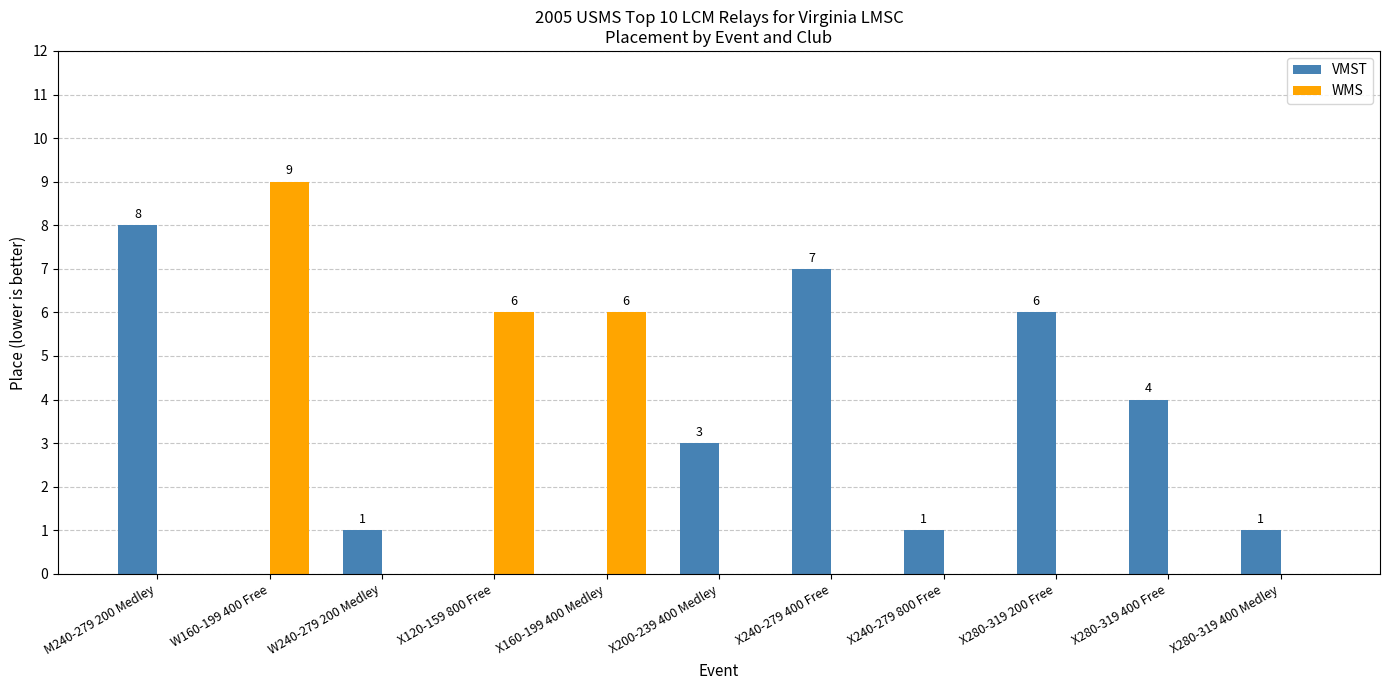

What is the sum of all WMS values?

21